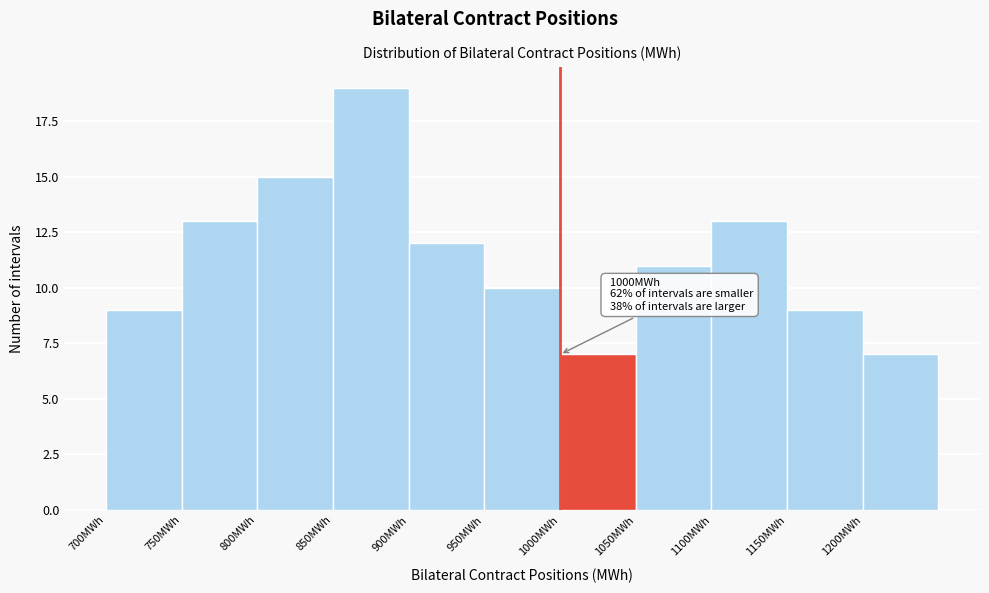

Which range on the x-axis has the tallest bar?

850 to 900